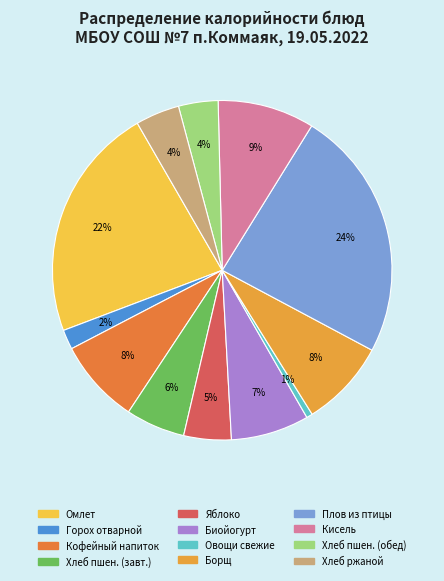

How many segments does this pie chart have?

12